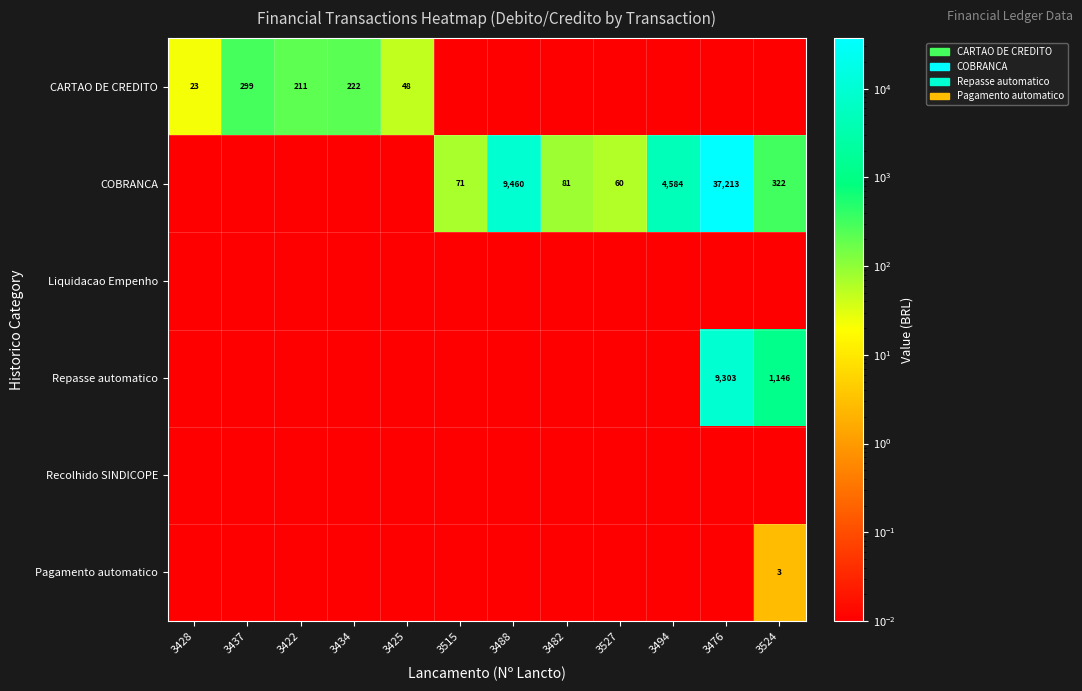

What is the maximum value shown in the chart?

37213.0